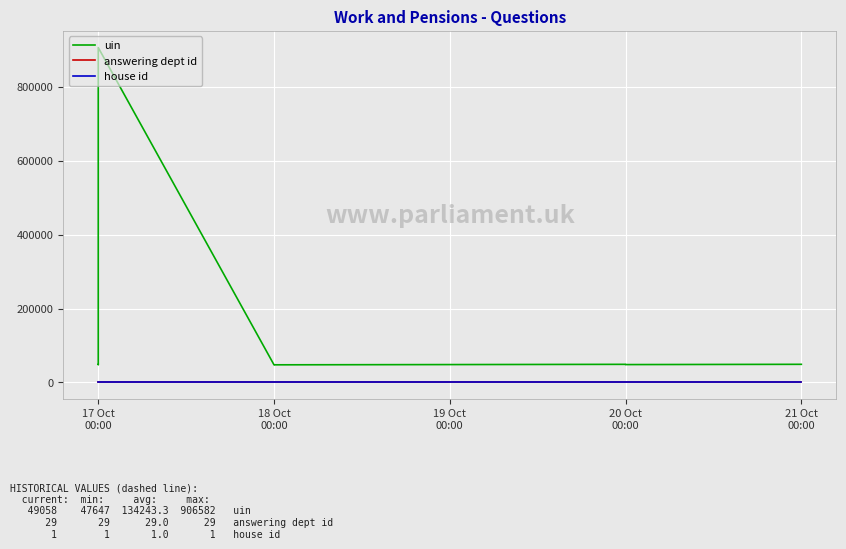

True or false: answering dept id has more than 0 interior local peaks.

False